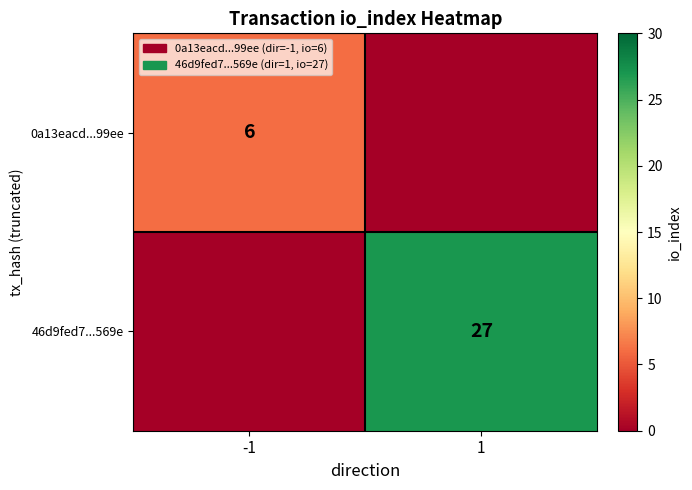

The 46d9fed7...569e series shows 39 at 1. True or false?

False